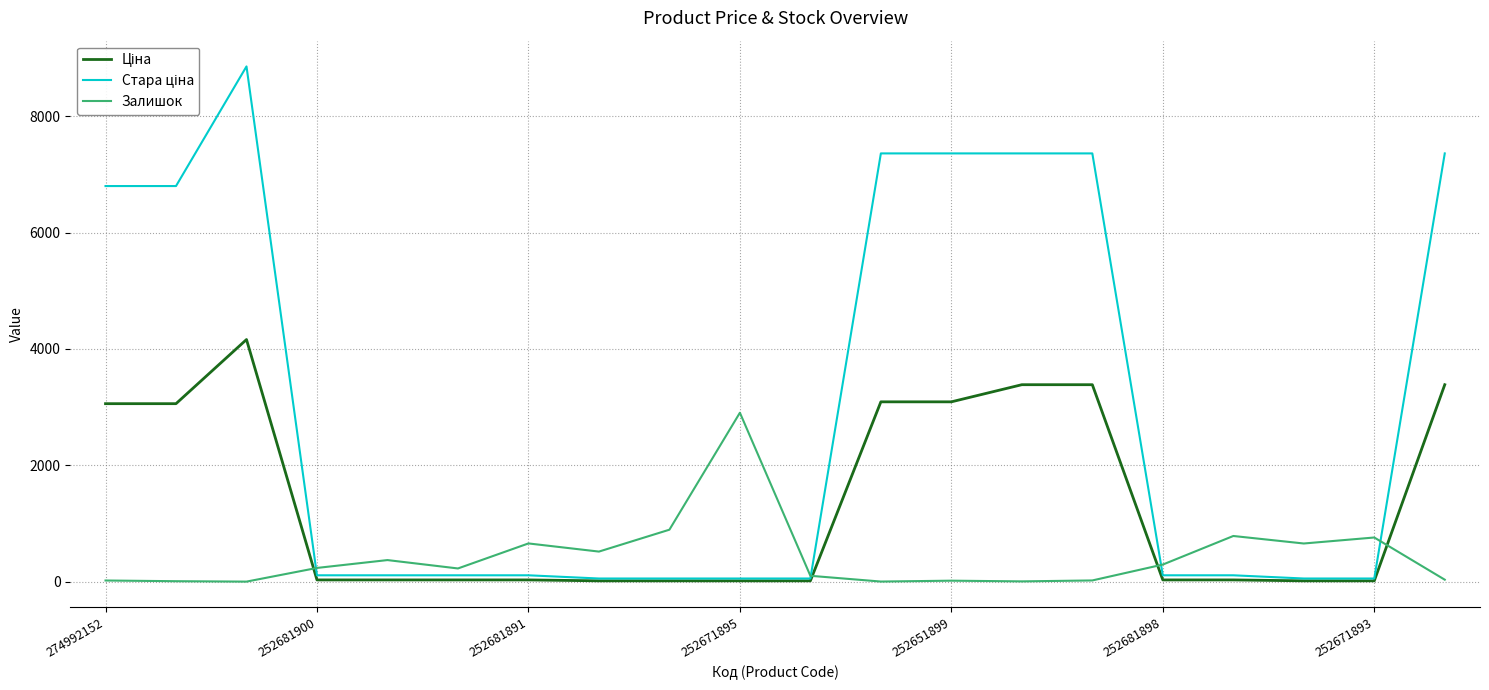

How many lines are shown in the chart?

3